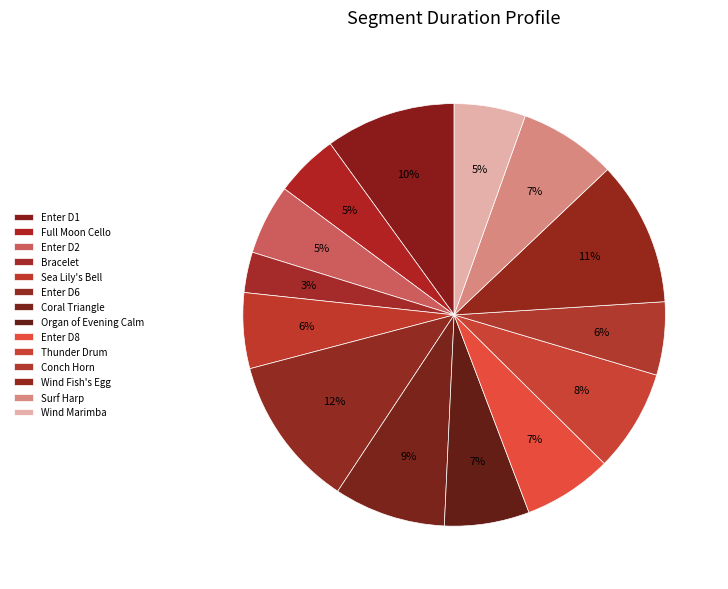

Rank the categories by value from lowest to highest.

Bracelet, Full Moon Cello, Enter D2, Wind Marimba, Conch Horn, Sea Lily's Bell, Organ of Evening Calm, Enter D8, Surf Harp, Thunder Drum, Coral Triangle, Enter D1, Wind Fish's Egg, Enter D6